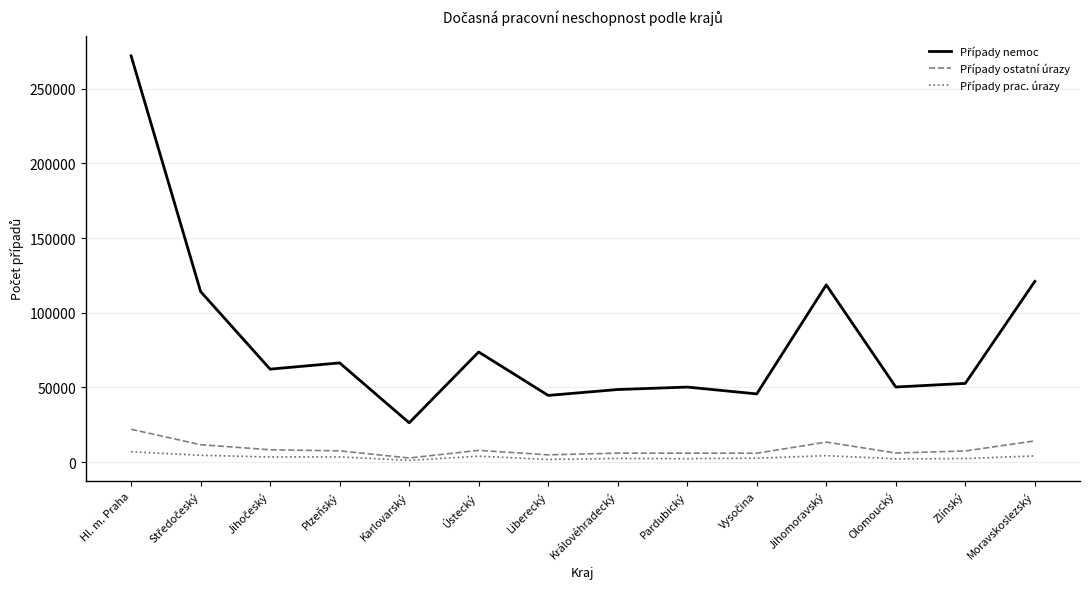

At which category is the sum across all series the highest?

Hl. m. Praha